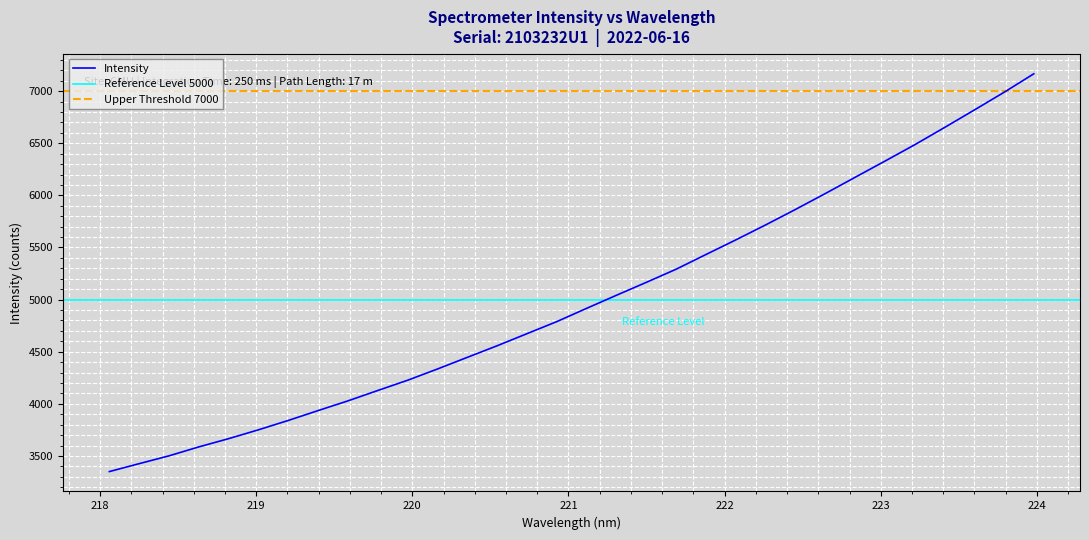

How many lines are shown in the chart?

1